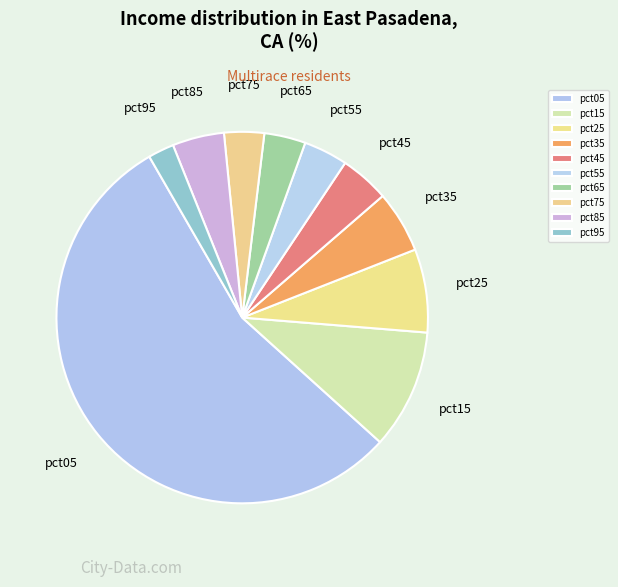

How many slices are in this pie chart?

10